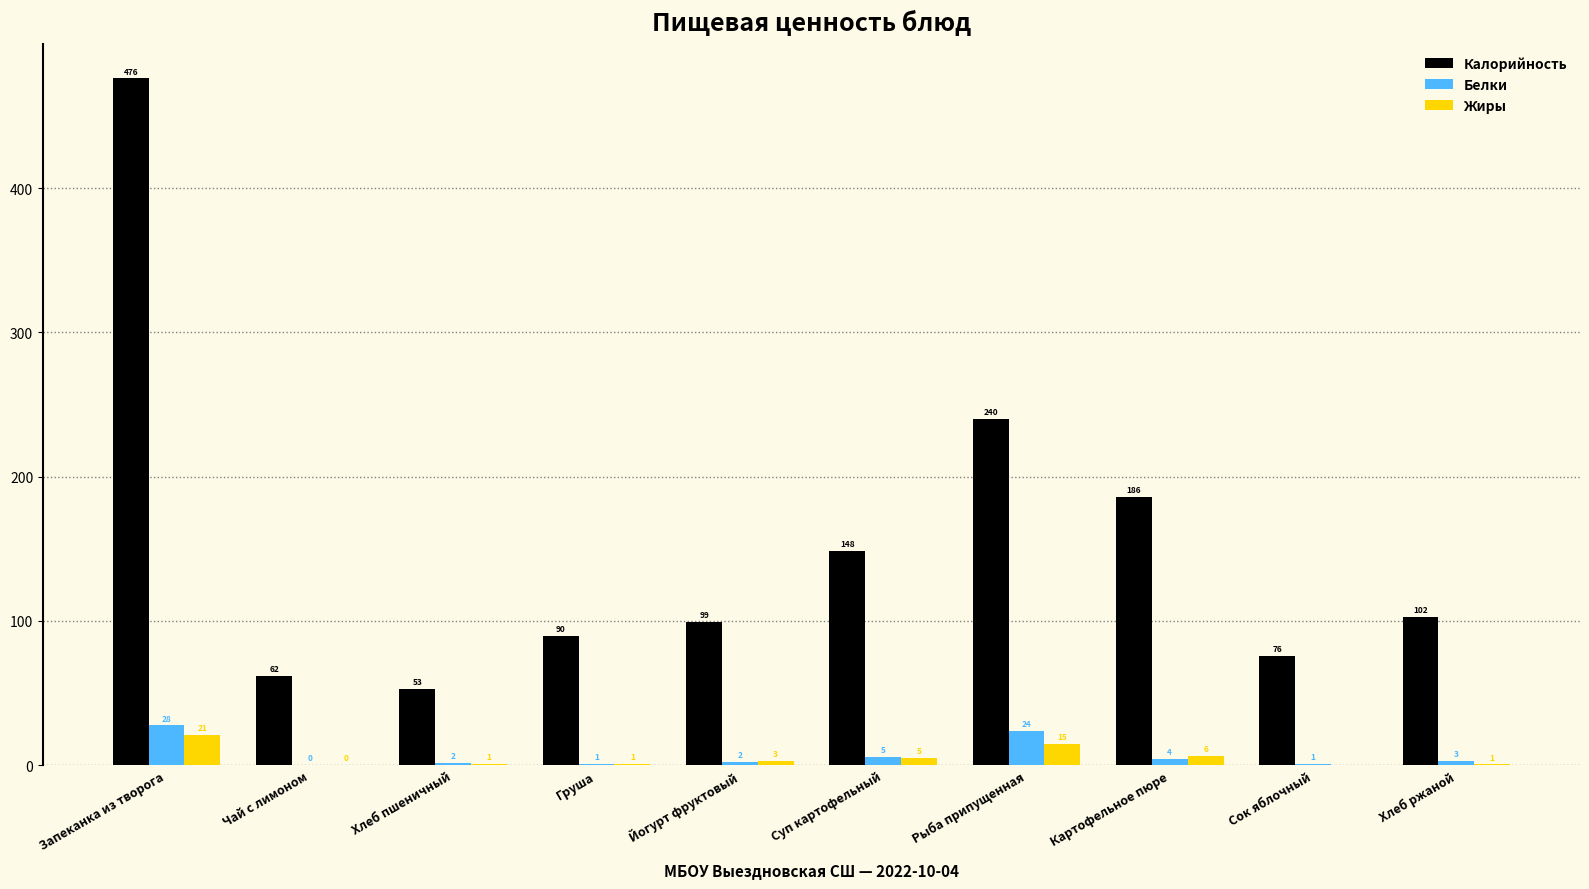

At which category is the sum across all series the highest?

Запеканка из творога